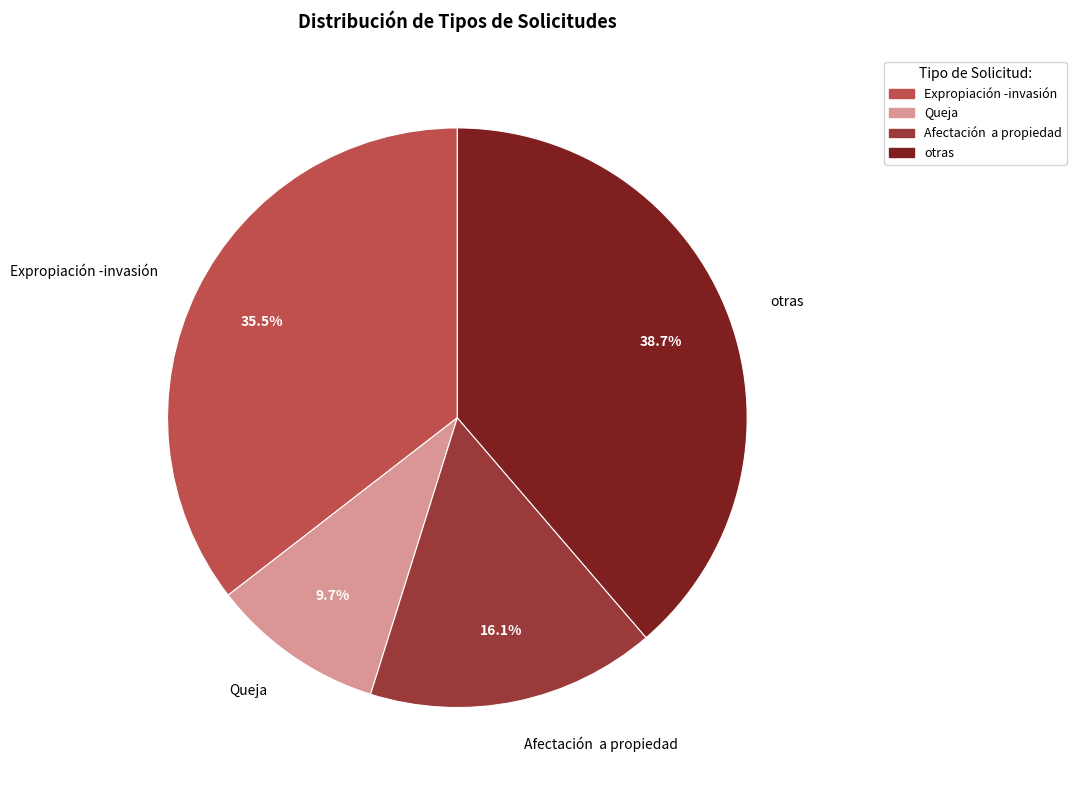

How many segments does this pie chart have?

4